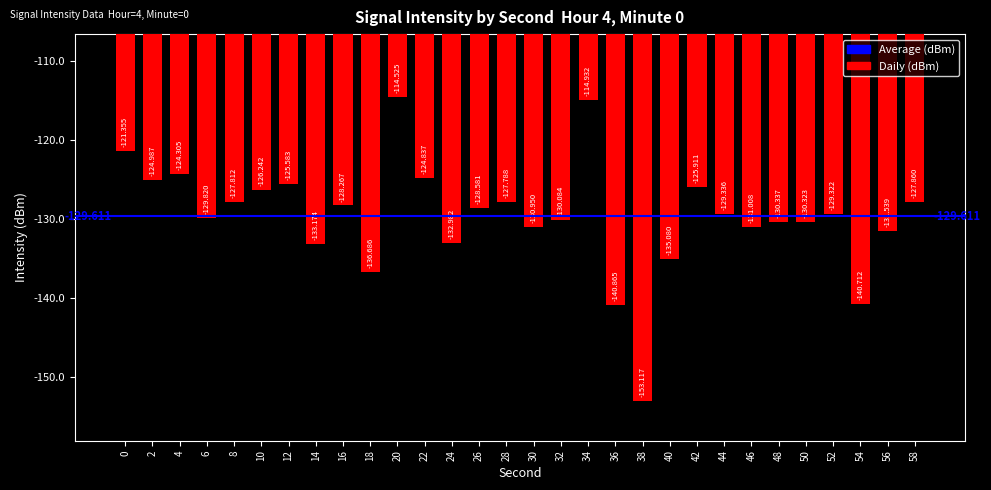

Rank the categories by value from highest to lowest.

20, 34, 0, 4, 22, 2, 12, 42, 10, 28, 8, 58, 16, 26, 52, 44, 6, 32, 50, 48, 30, 46, 56, 24, 14, 40, 18, 54, 36, 38